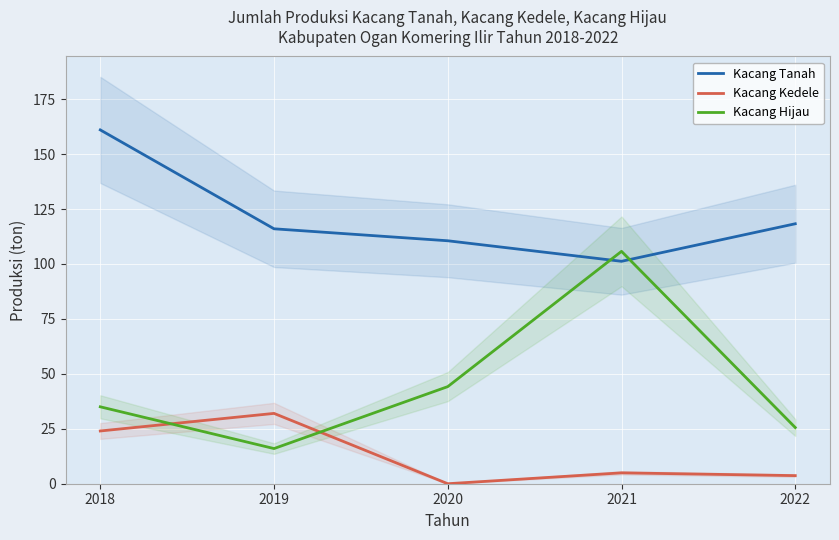

At which category is the sum across all series the highest?

2018